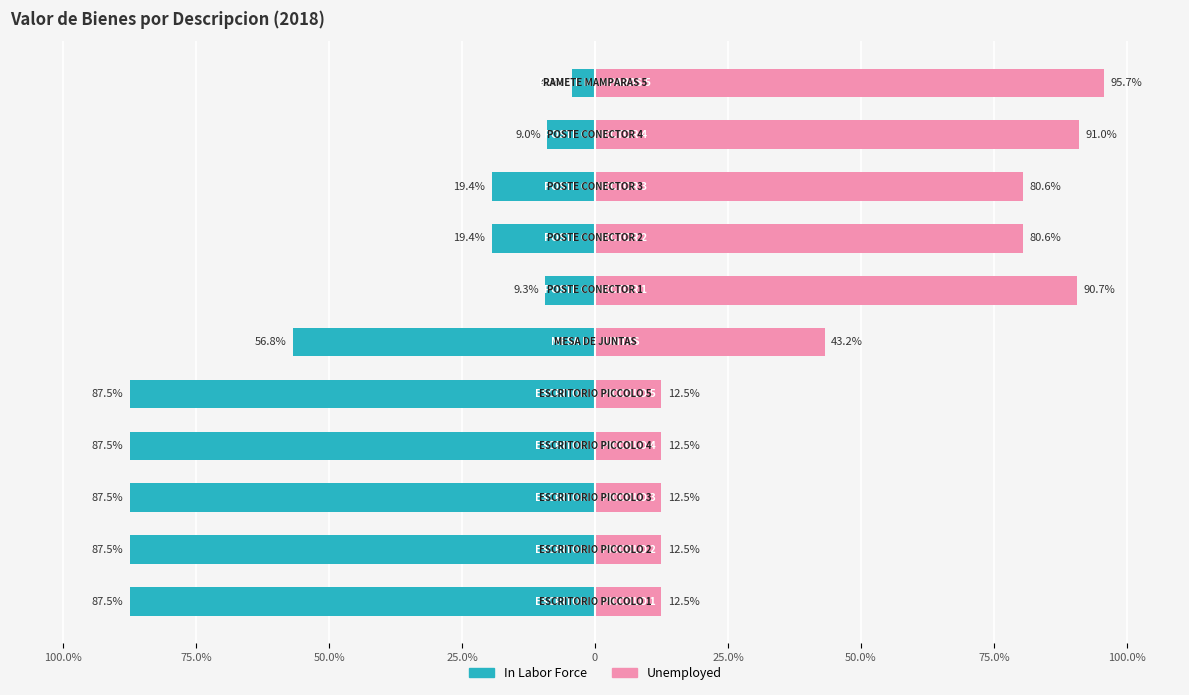

How many values in the Unemployed series are below 43?

5